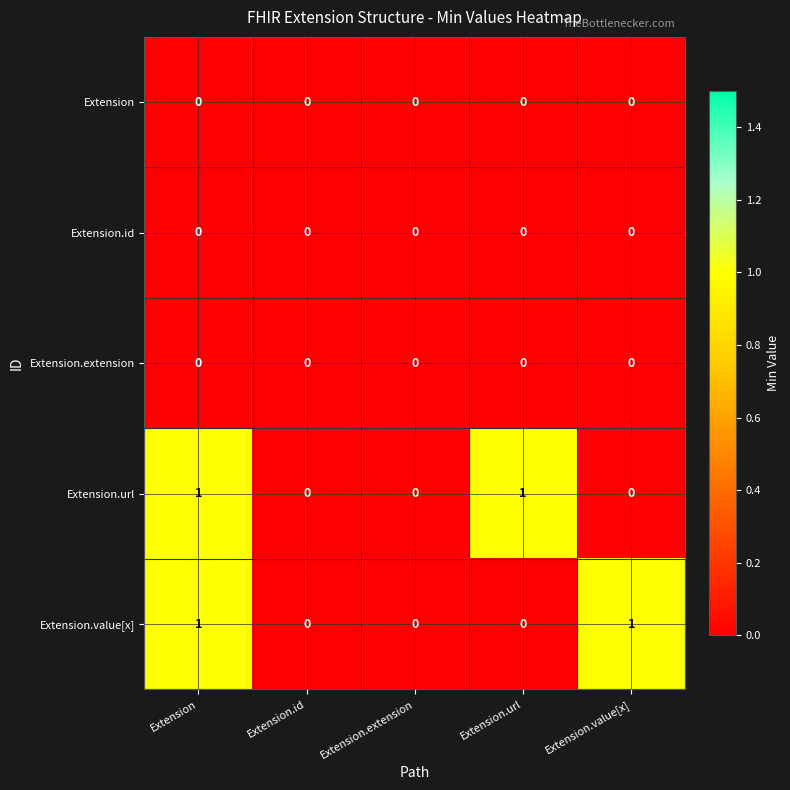

Which series changed the most between Extension.id and Extension.value[x]?

Extension.value[x]